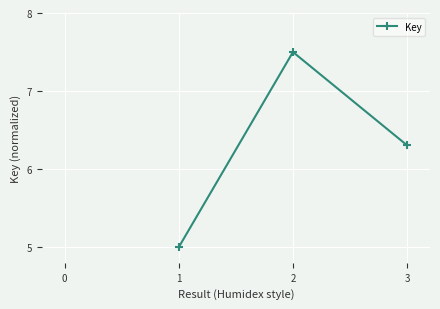

True or false: the data shows 13.5 at 2.

False